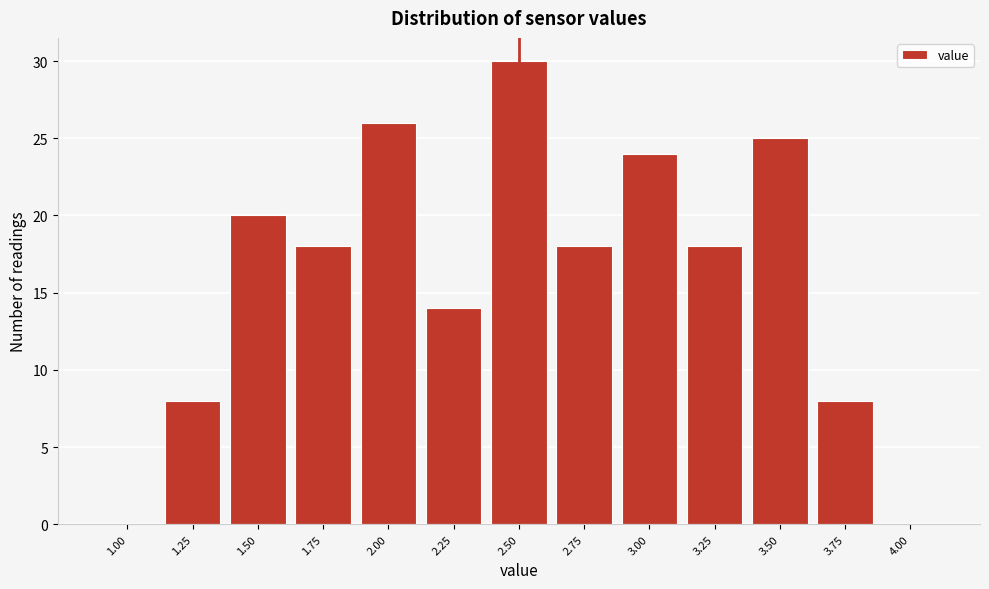

Reading right to left, extract all data points from this chart.

4.00=0	3.75=8	3.50=25	3.25=18	3.00=24	2.75=18	2.50=30	2.25=14	2.00=26	1.75=18	1.50=20	1.25=8	1.00=0